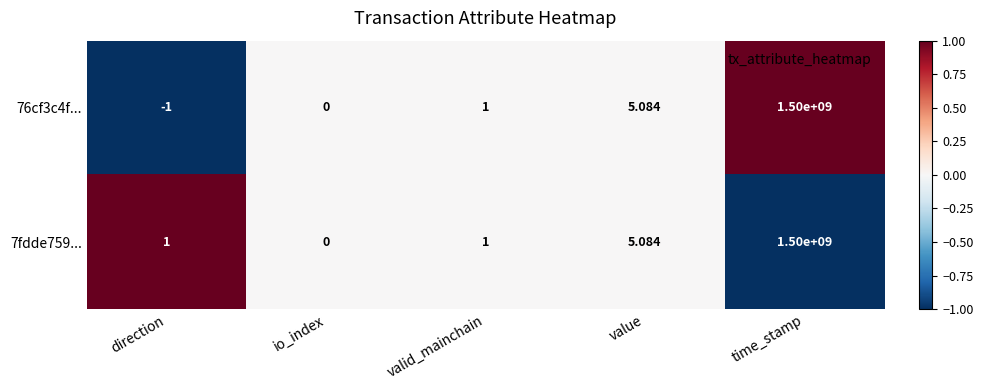

Where is 76cf3c4f... nearest to the value 749999999?

value